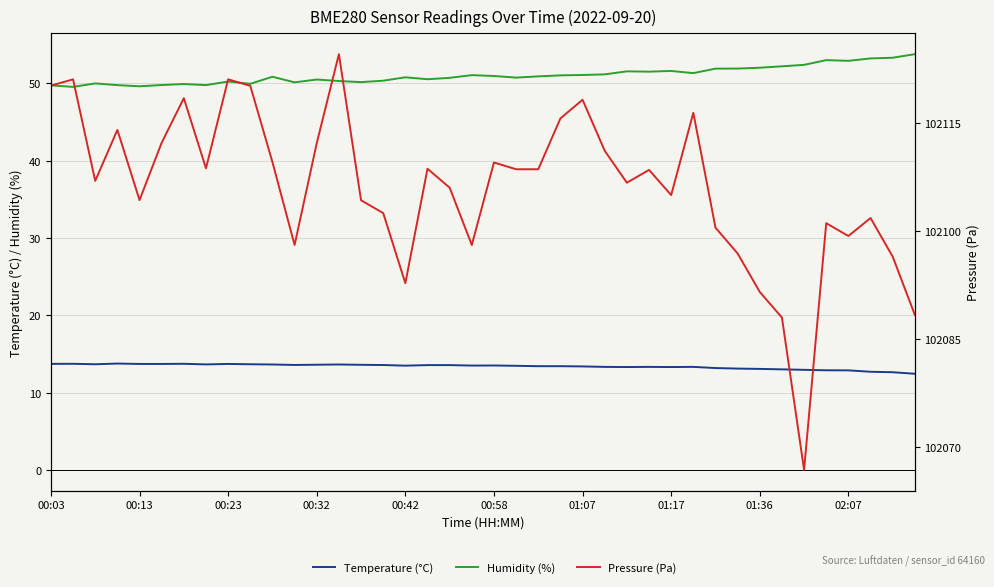

Is the value of Pressure (Pa) at 00:13 greater than the value of Temperature (°C) at 00:42?

Yes